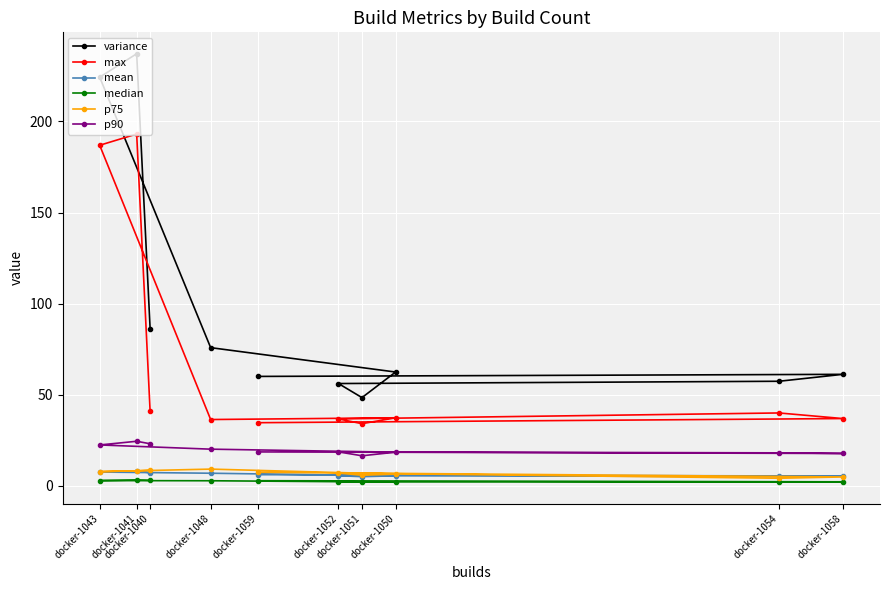

At which category does p75 reach its first local valley?

docker-1043